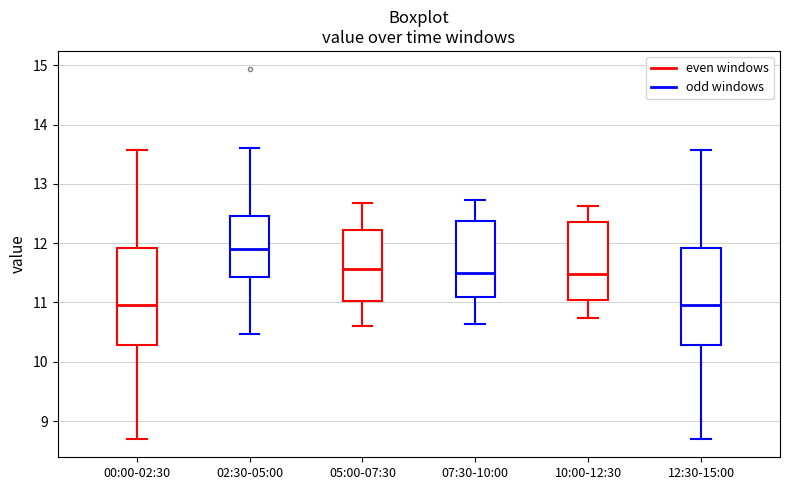

Which box's median line is the highest?

02:30-05:00